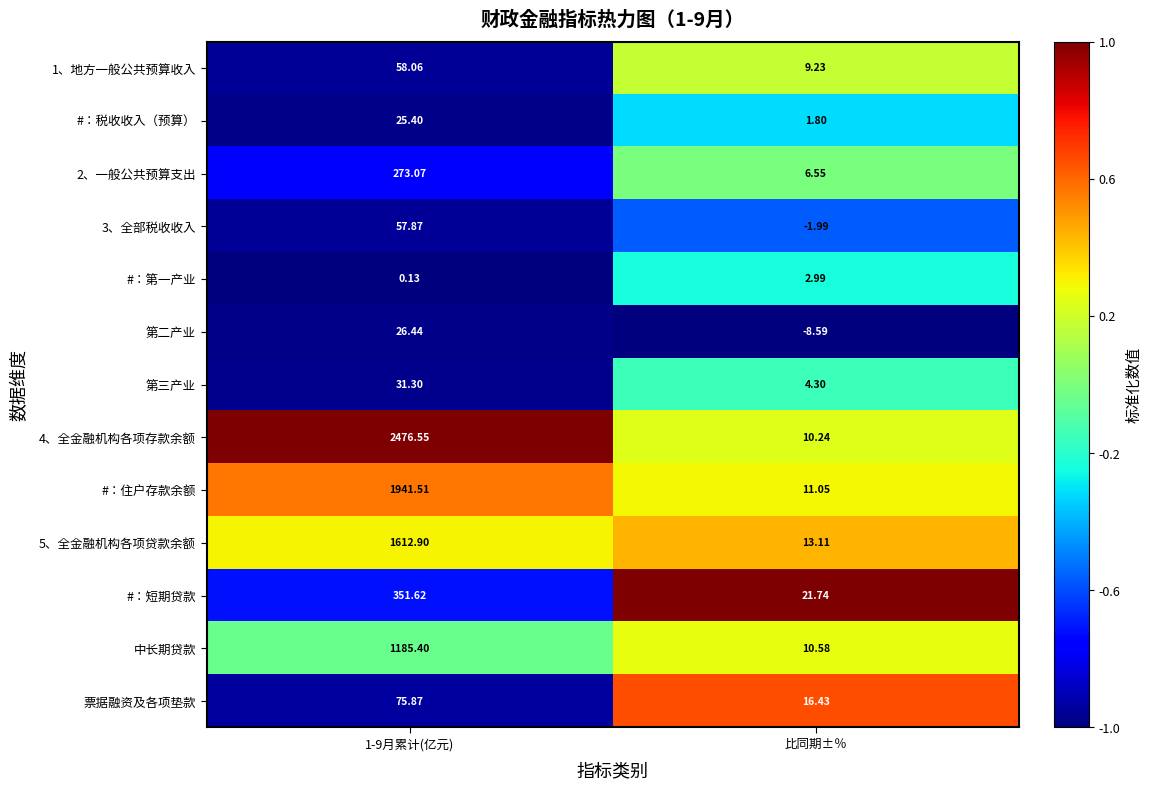

Rank the series at 1-9月累计(亿元) from highest to lowest value.

4、全金融机构各项存款余额, #：住户存款余额, 5、全金融机构各项贷款余额, 中长期贷款, #：短期贷款, 2、一般公共预算支出, 票据融资及各项垫款, 1、地方一般公共预算收入, 3、全部税收收入, 第三产业, 第二产业, #：税收收入（预算）, #：第一产业